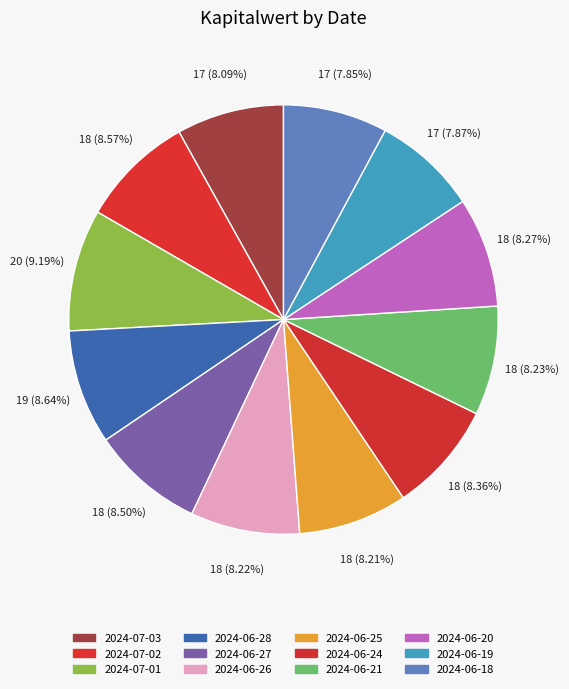

Does any single category account for the majority?

No